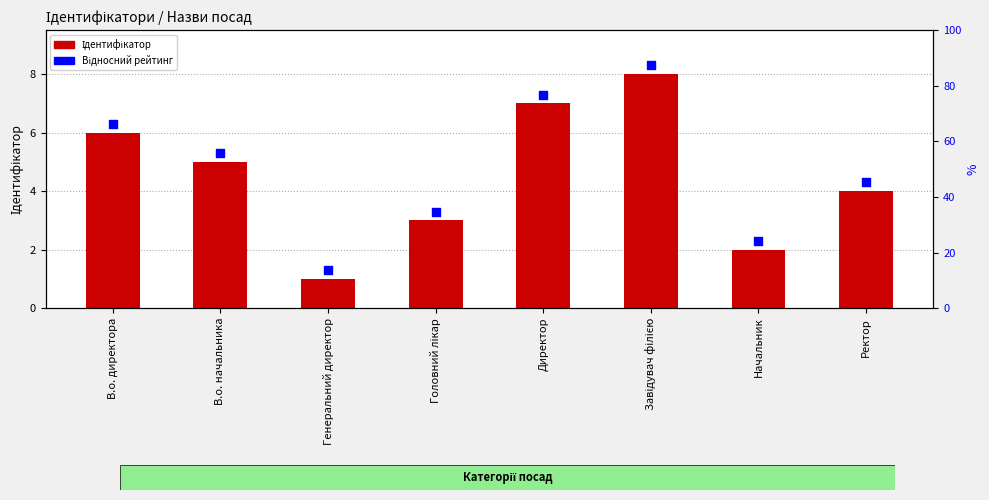

What are all the series names shown in the legend?

Ідентифікатор, Відносний рейтинг